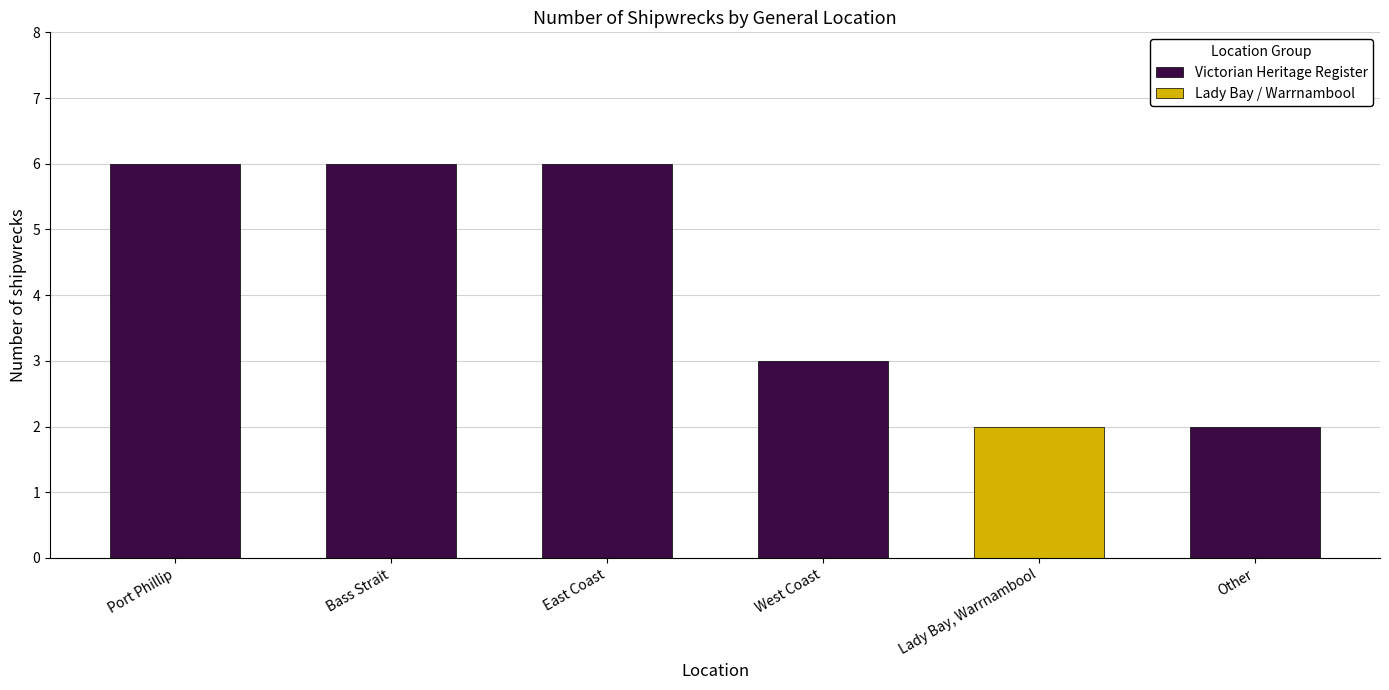

Which category has the highest value across all series?

Port Phillip